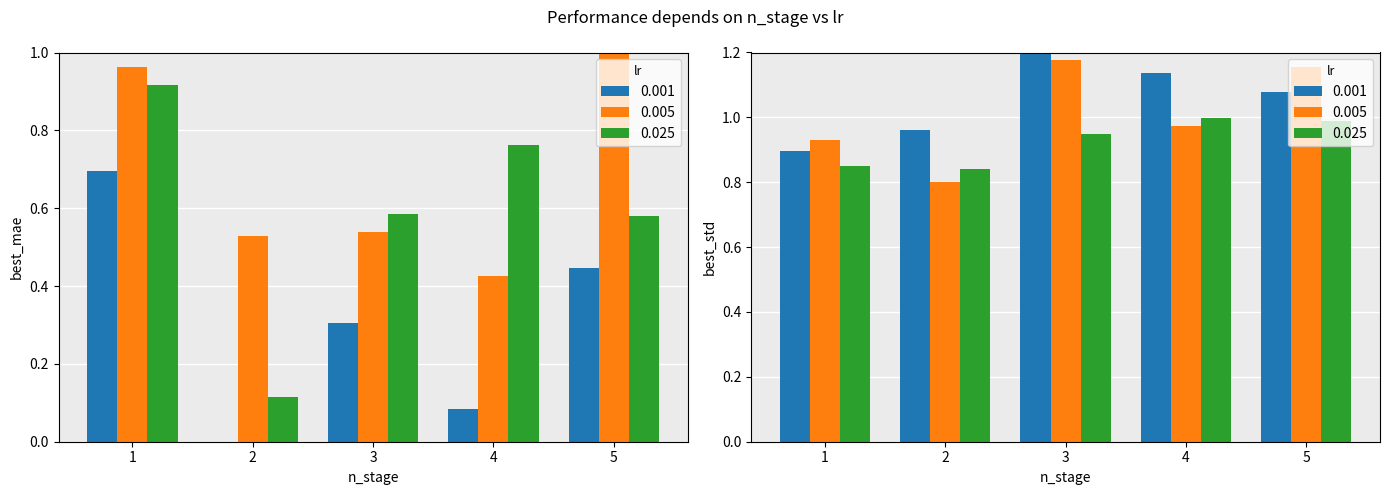

How many data points does each series have?

5